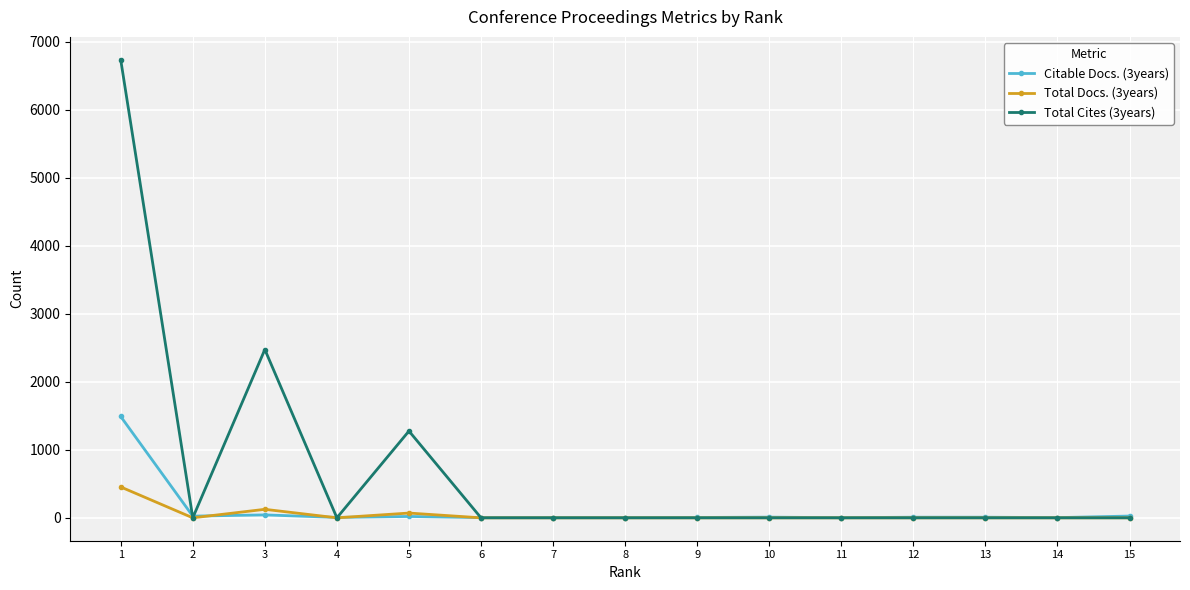

What is the value of the Citable Docs. (3years) point at the 3rd from the left?

43